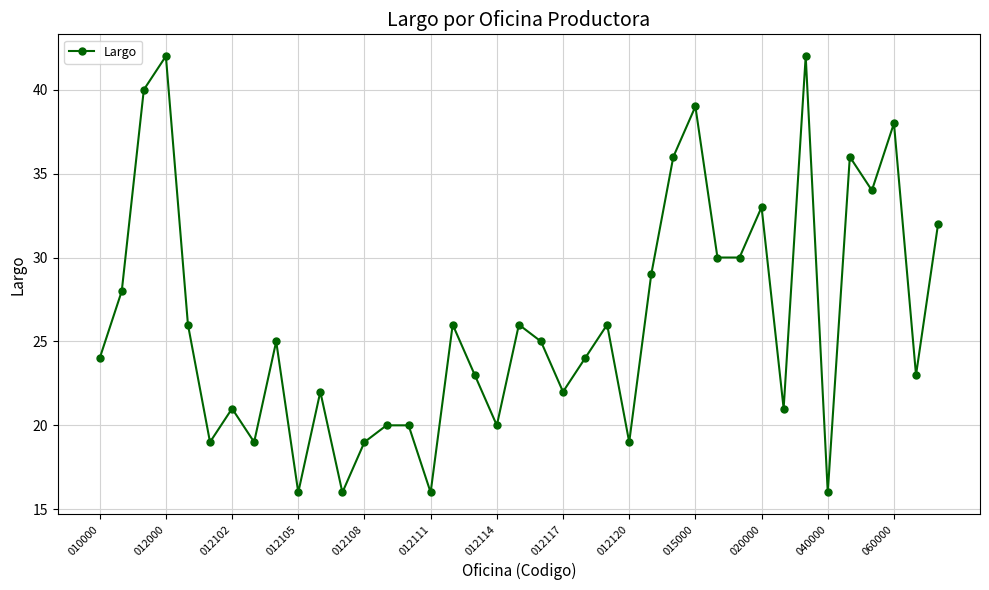

True or false: there are more than 0 points higher than both neighbors.

True